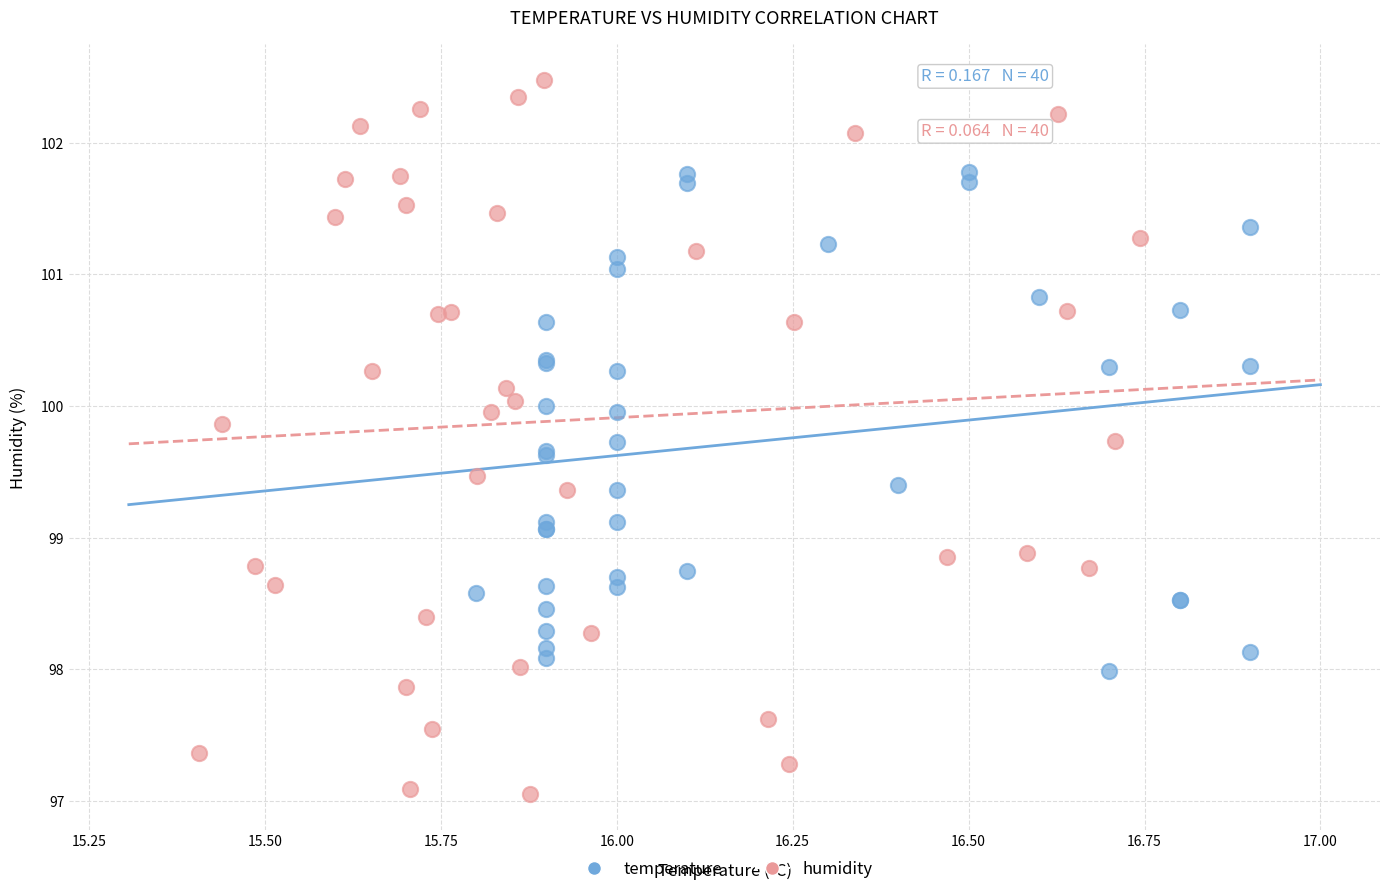

Which series has the widest spread of Y values?

humidity